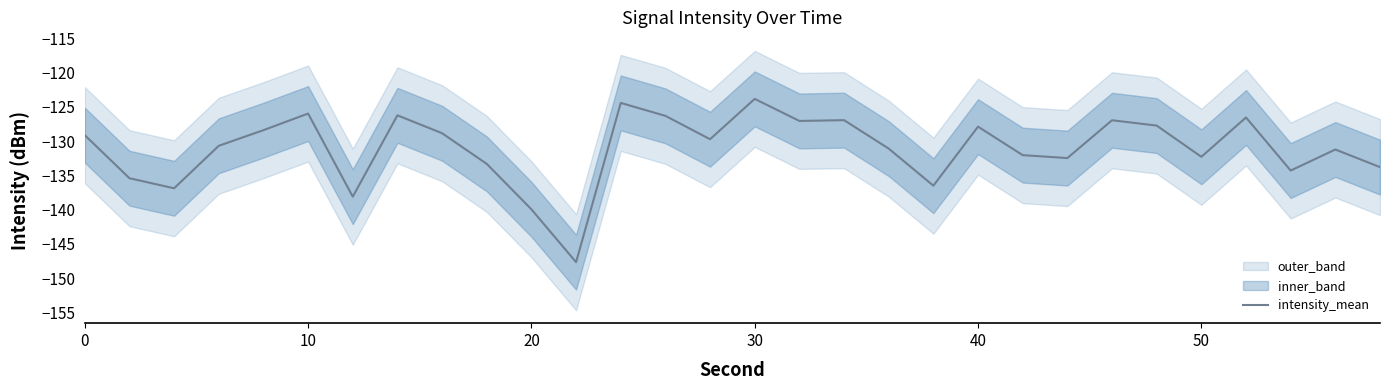

What is the maximum value for intensity_mean?

-123.8